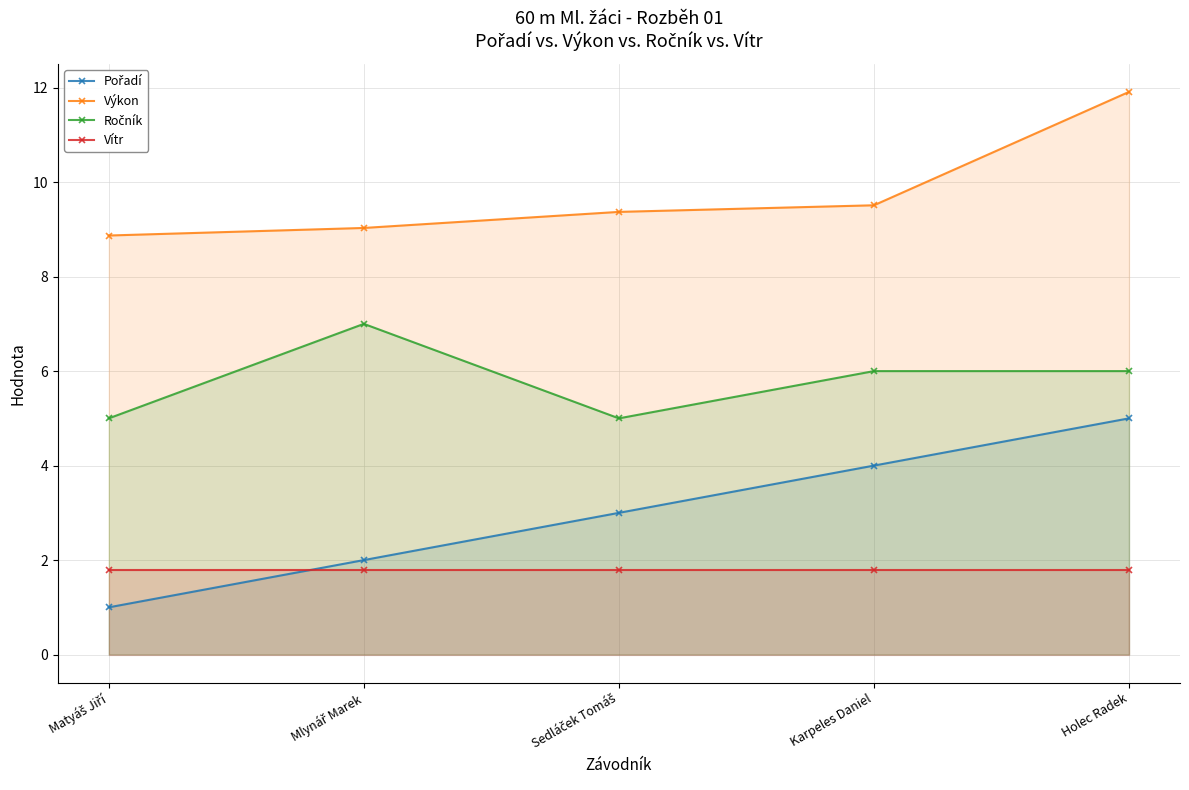

What is the value of the Vítr point at the 4th from the left?

1.8